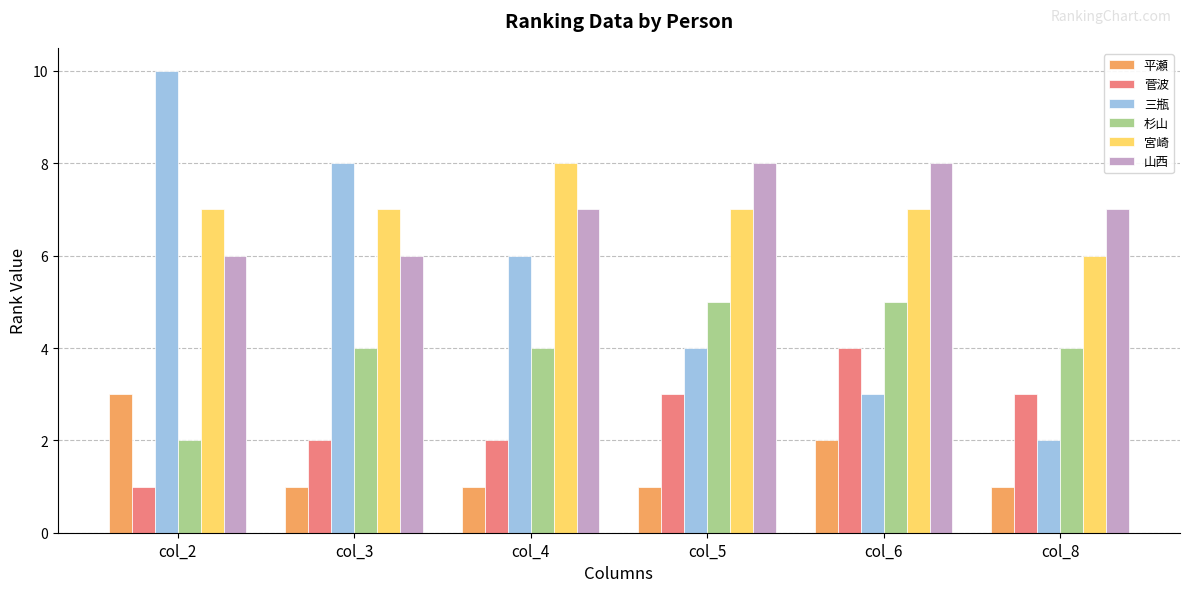

Which series has the largest range (max minus min)?

三瓶